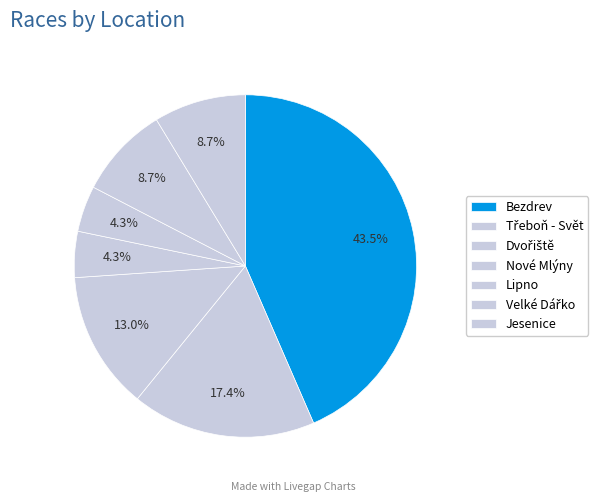

How many segments does this pie chart have?

7